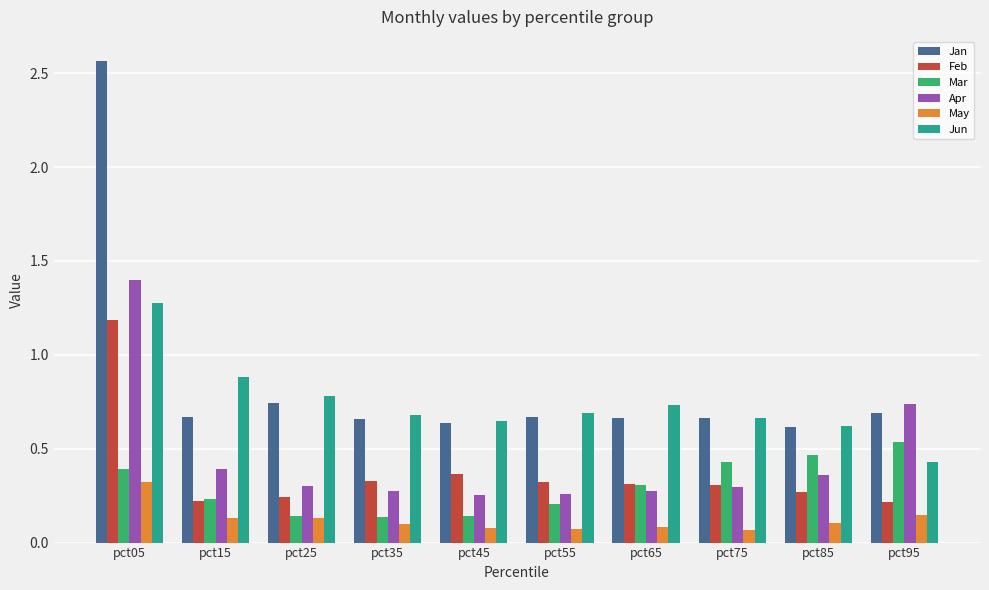

Which series has the largest range (max minus min)?

Jan